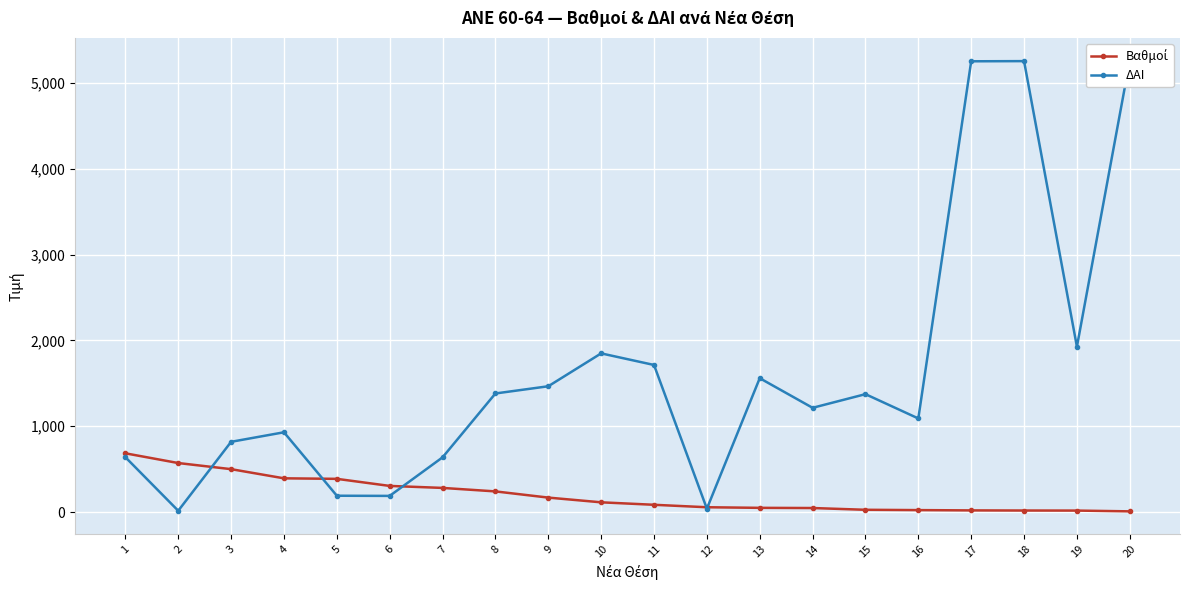

Rank the series by their maximum value, from lowest to highest.

Βαθμοί, ΔΑΙ